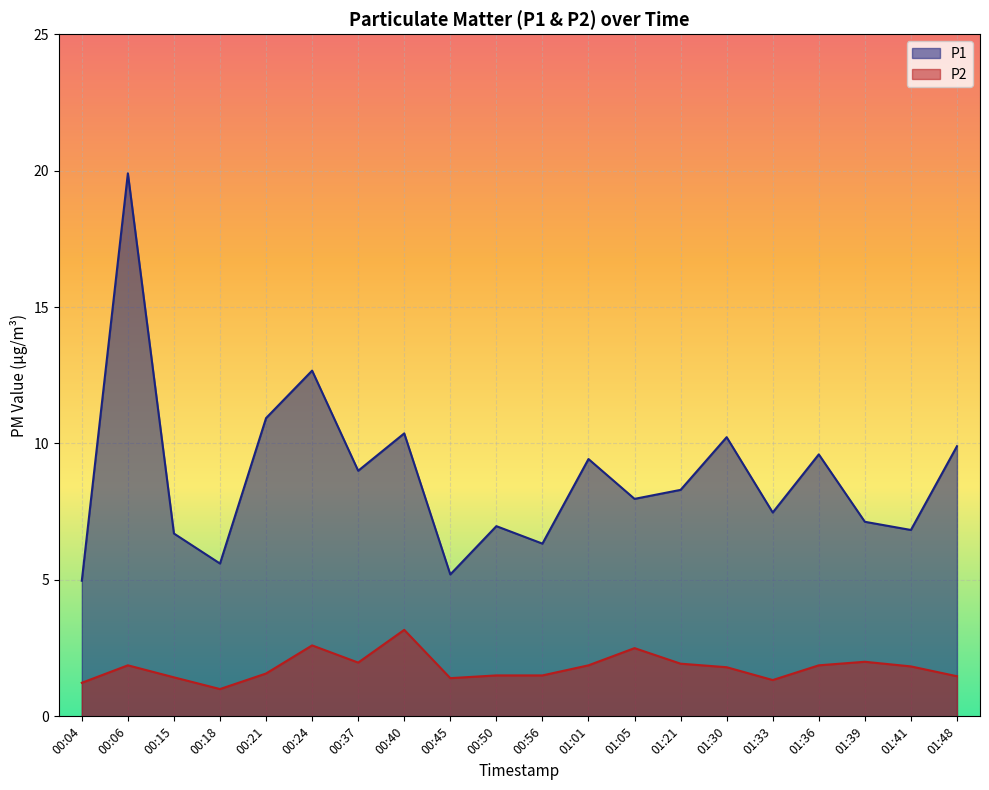

What is the minimum value shown in the chart?

1.0